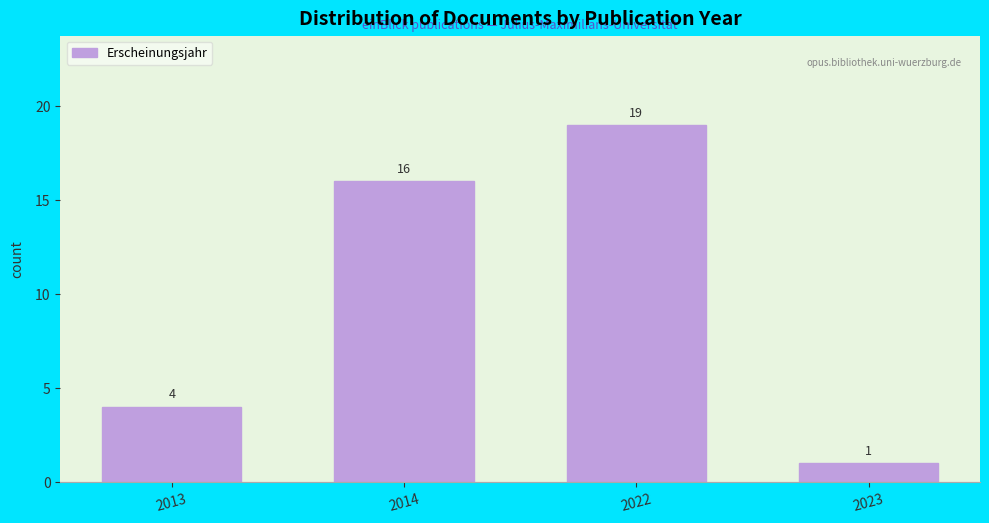

Reading left to right, transcribe all the data shown in this chart.

2013=4	2014=16	2022=19	2023=1